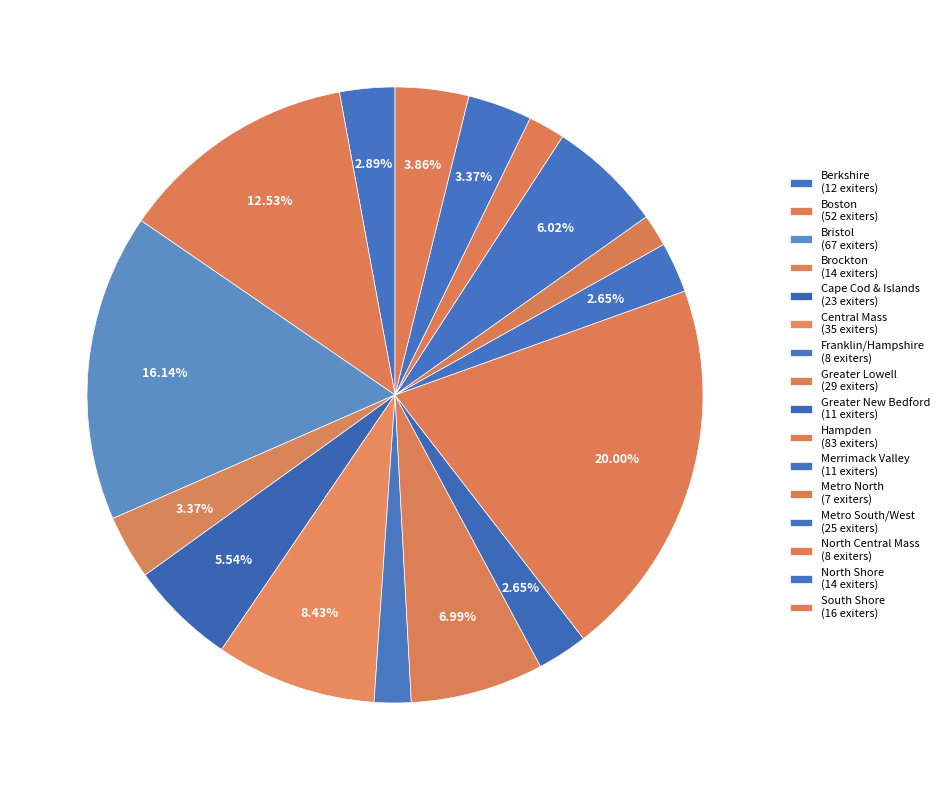

Rank the categories by value from lowest to highest.

Metro North, Franklin/Hampshire, North Central Mass, Greater New Bedford, Merrimack Valley, Berkshire, Brockton, North Shore, South Shore, Cape Cod & Islands, Metro South/West, Greater Lowell, Central Mass, Boston, Bristol, Hampden